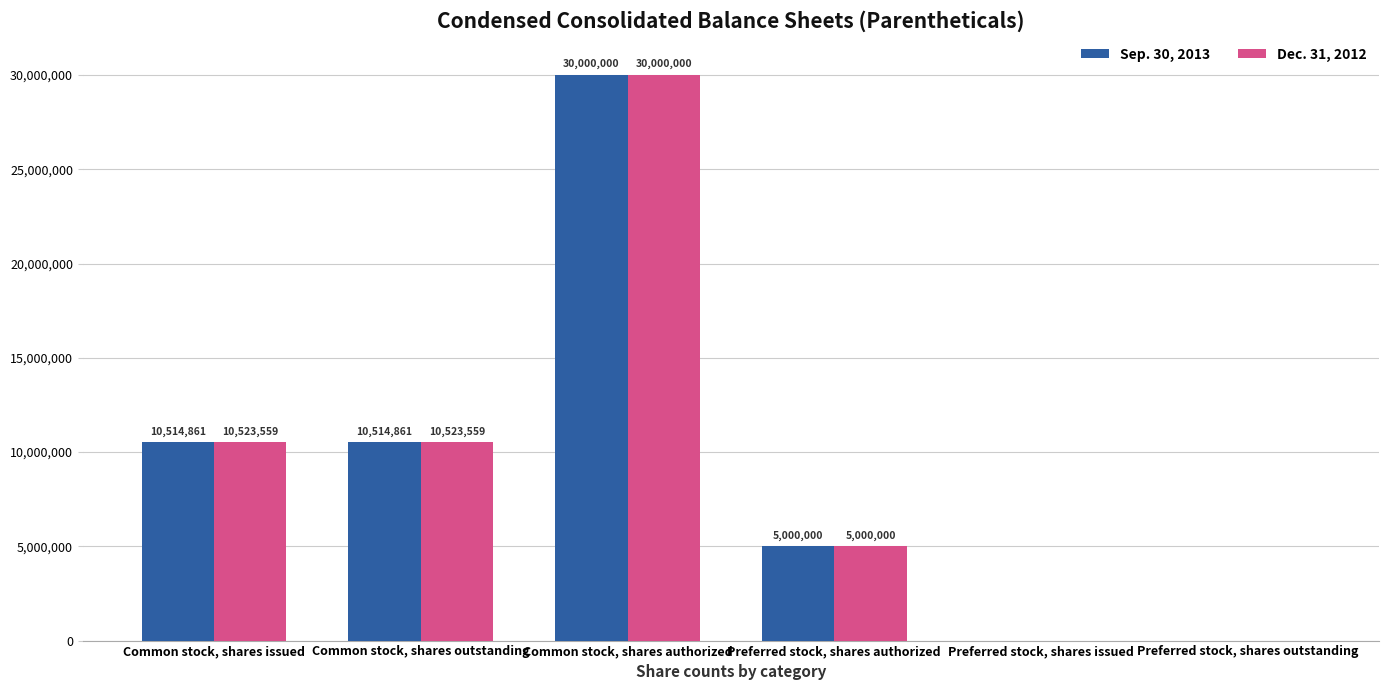

True or false: Sep. 30, 2013 has a value of 2429425 at Preferred stock, shares authorized.

False